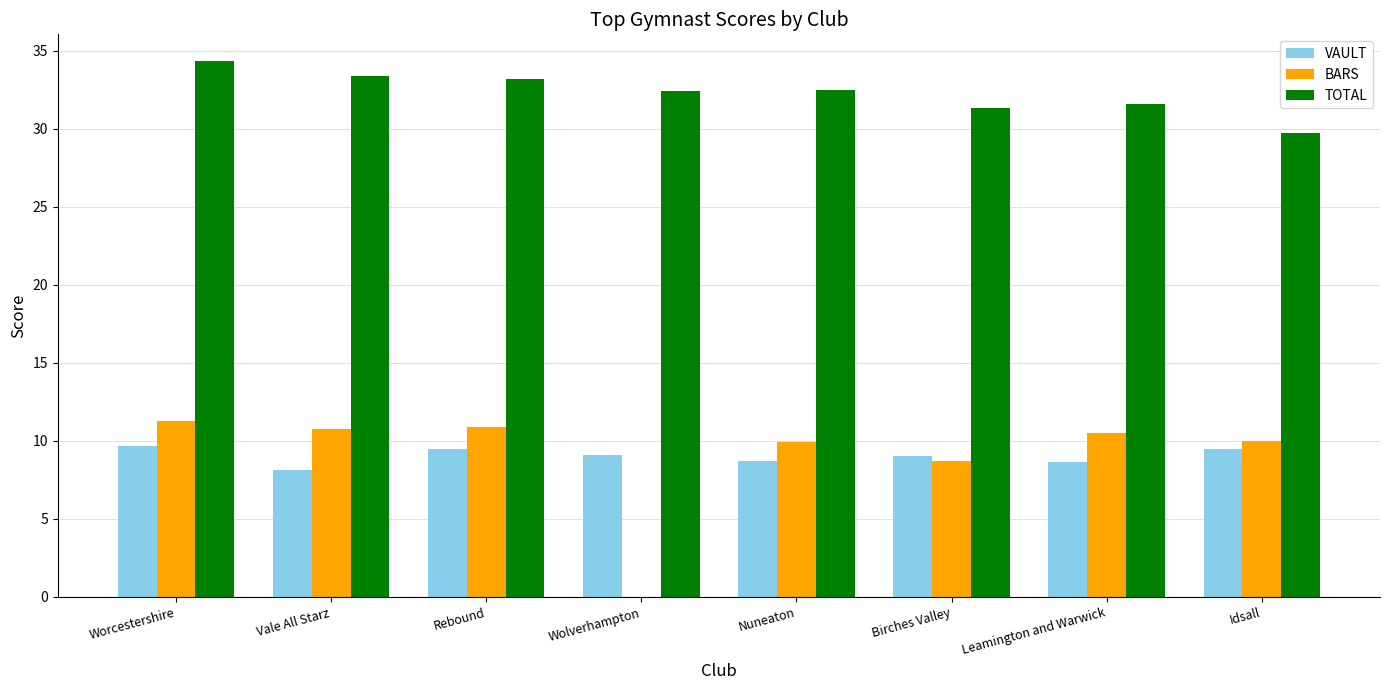

Between Worcestershire and Wolverhampton, which series saw the biggest shift?

BARS